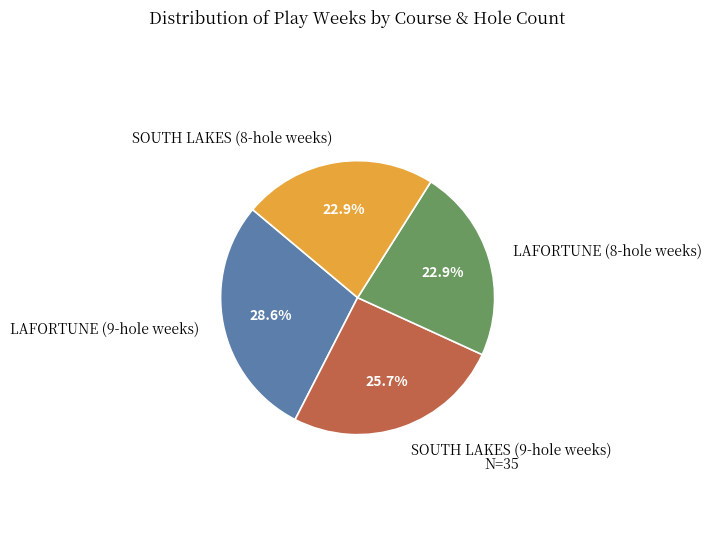

Is there any slice that represents more than half of the pie?

No